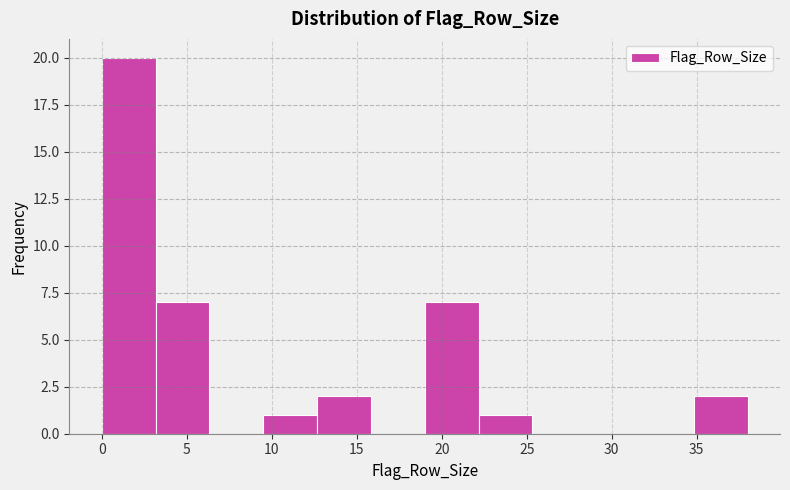

How tall is the bar that spans 9.5 to 12.5 on the x-axis? Neither the bar edges nor the heights are printed on the chart, so give them approximately, as read against the axes.

1